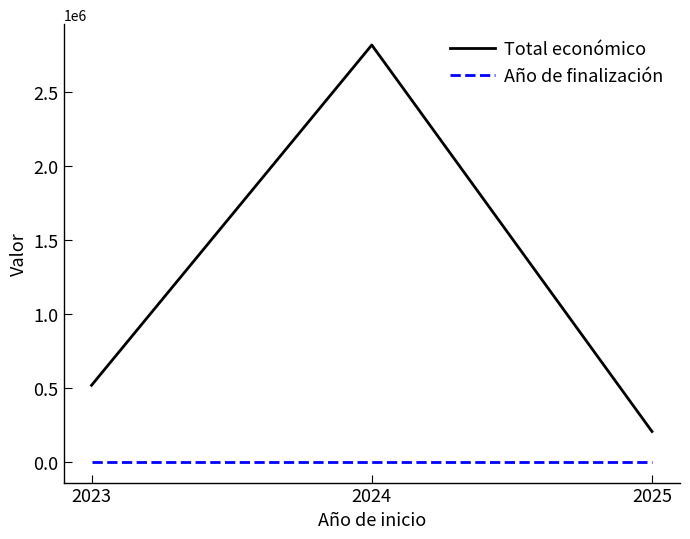

Rank the series at 2024 from lowest to highest value.

Año de finalización, Total económico